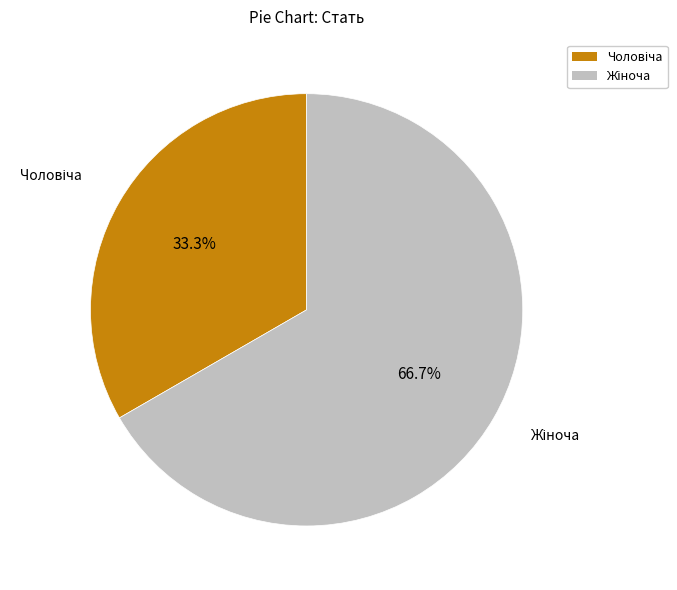

Does any single category account for the majority?

Yes